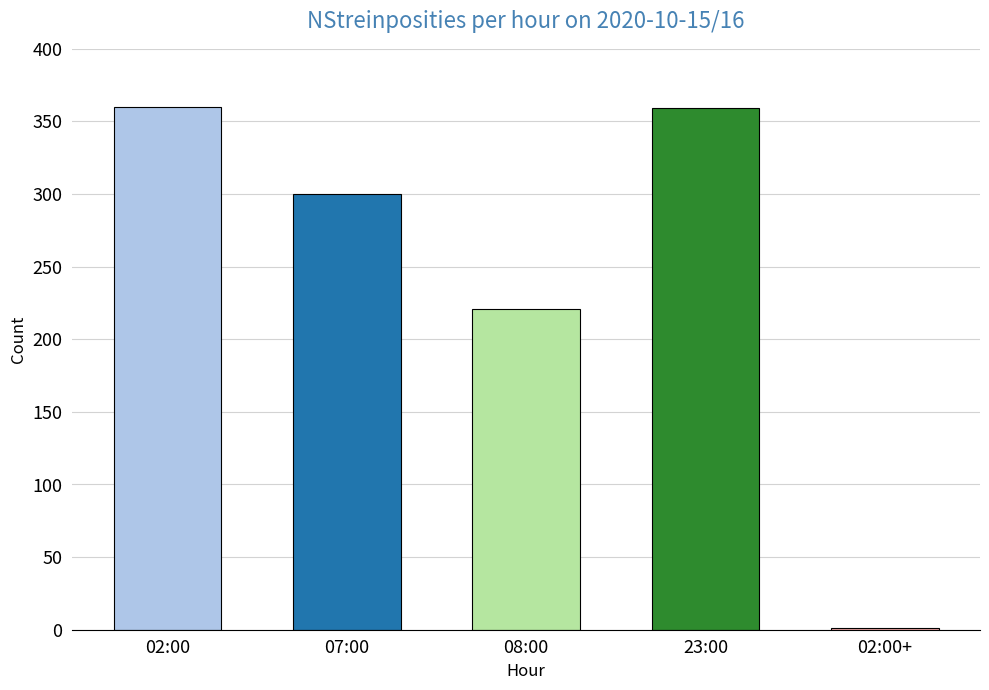

The value at 08:00 is 221. True or false?

True